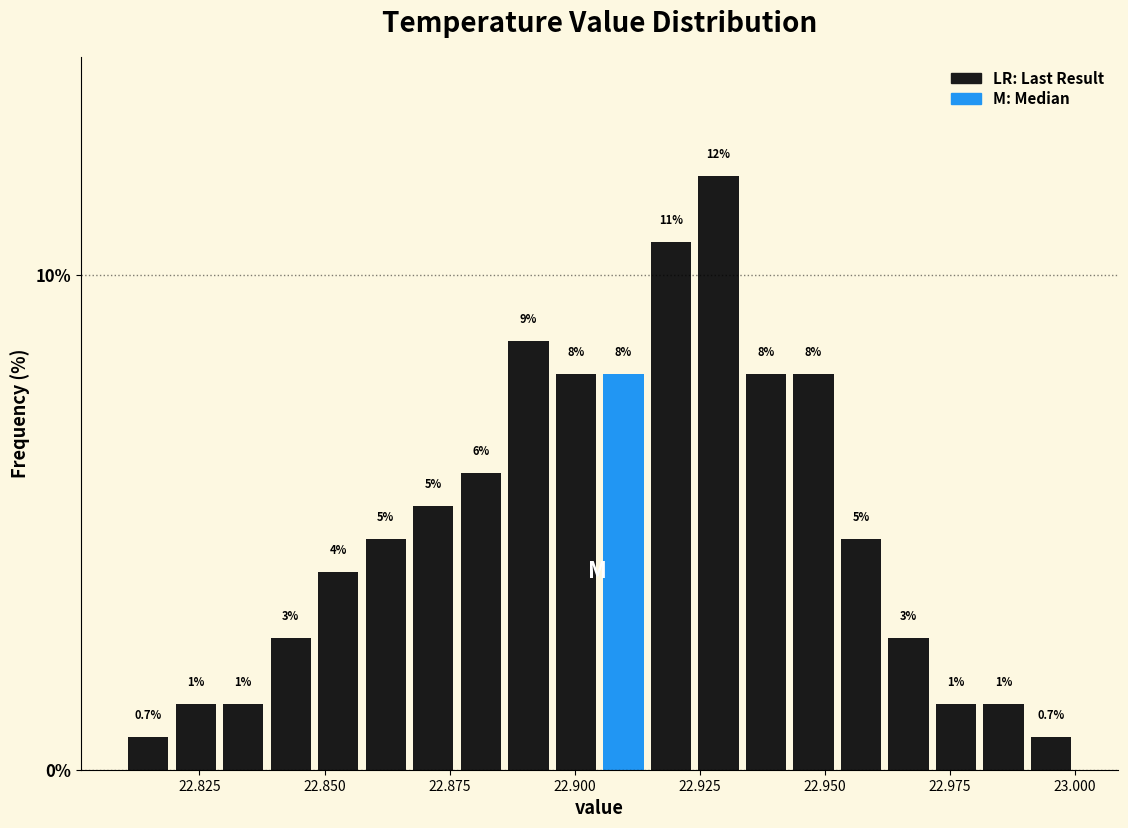

Around what value on the x-axis is the tallest bar? Give the approximate position of its centre, as read against the axis.

22.930